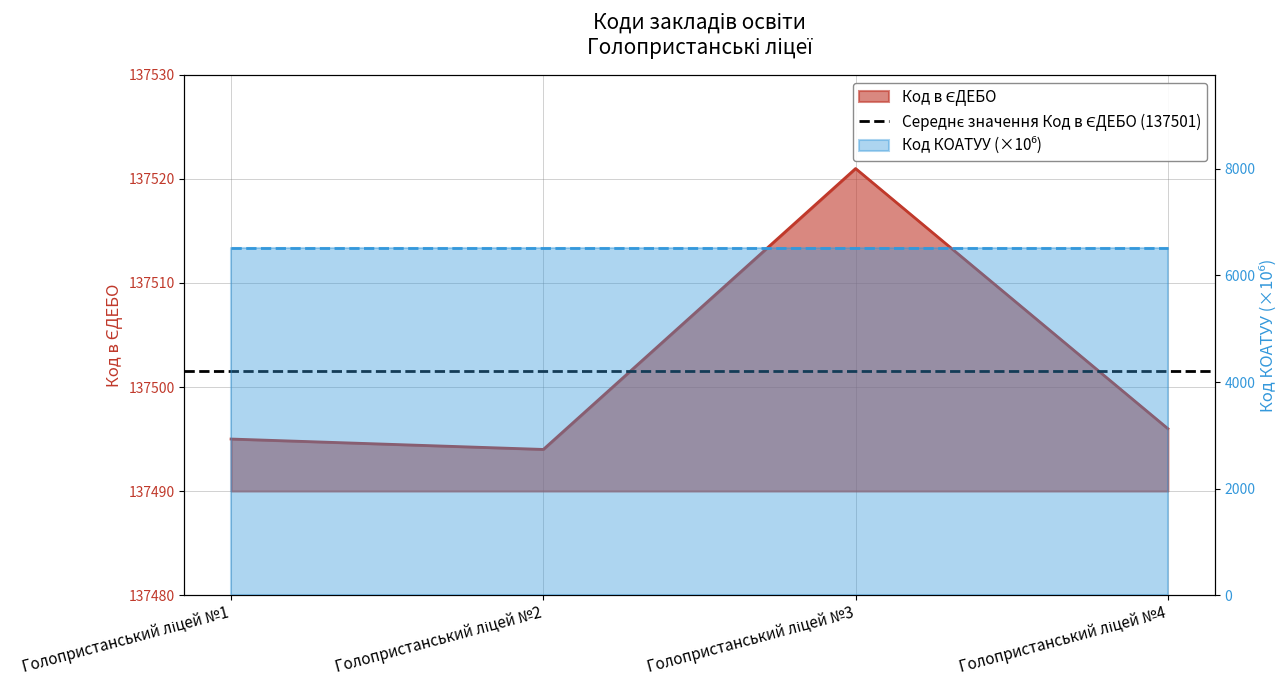

What is the sum of all values?

550006